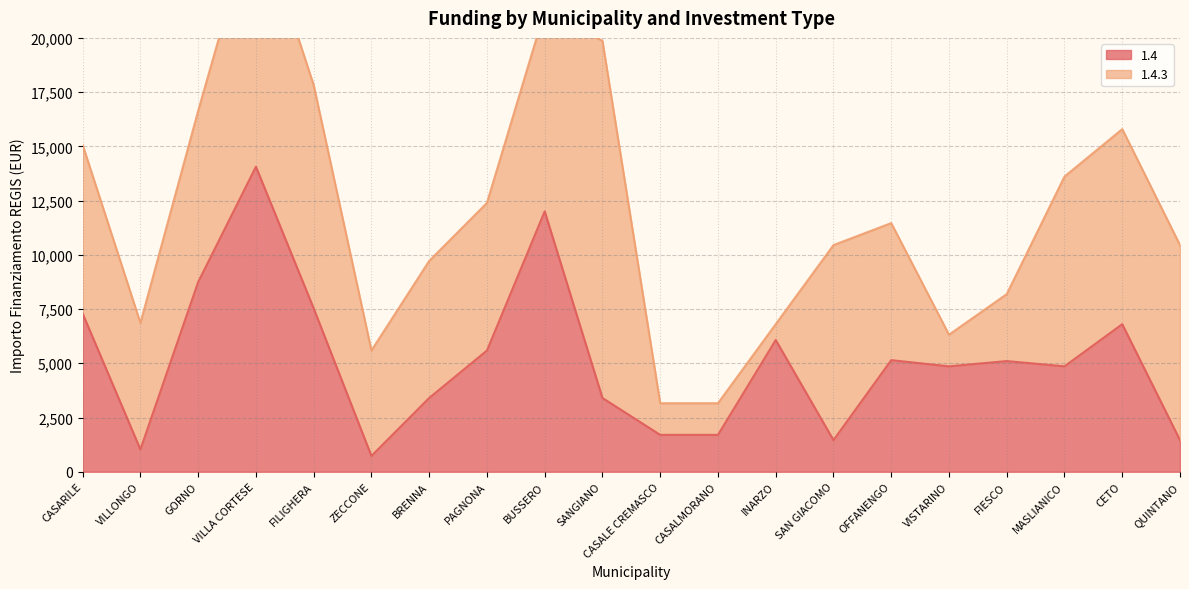

What is the sum of the values at QUINTANO and OFFANENGO?

6603